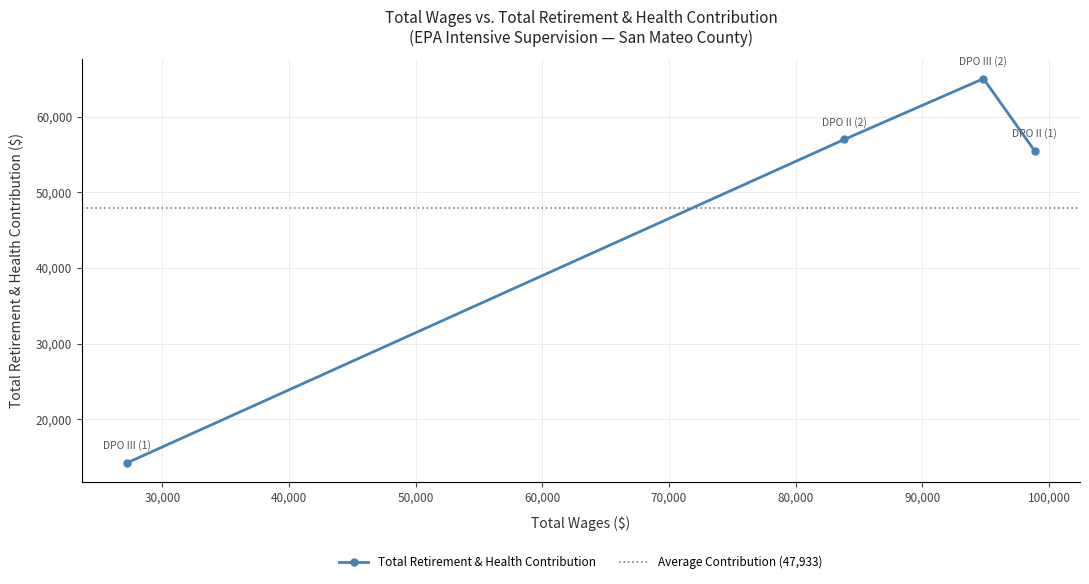

What is the value of the Total Retirement & Health Contribution point at the 1st from the left?

14282